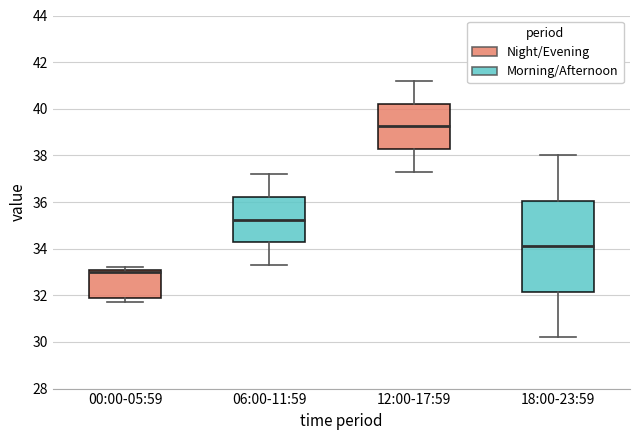

Reading left to right, transcribe this box plot: for each box, give where its median line is, the range the box spans, and where its two whiskers end, as read against the y-axis. The values are not printed on the chart, so give them approximately, as read against the axis.

00:00-05:59: median 33.0, box 32.0 to 33.2, whiskers 31.8 to 33.2 (just above the box's upper edge)
06:00-11:59: median 35.2, box 34.2 to 36.2, whiskers 33.4 to 37.2
12:00-17:59: median 39.2, box 38.2 to 40.2, whiskers 37.4 to 41.2
18:00-23:59: median 34.2, box 32.2 to 36.0, whiskers 30.2 to 38.0